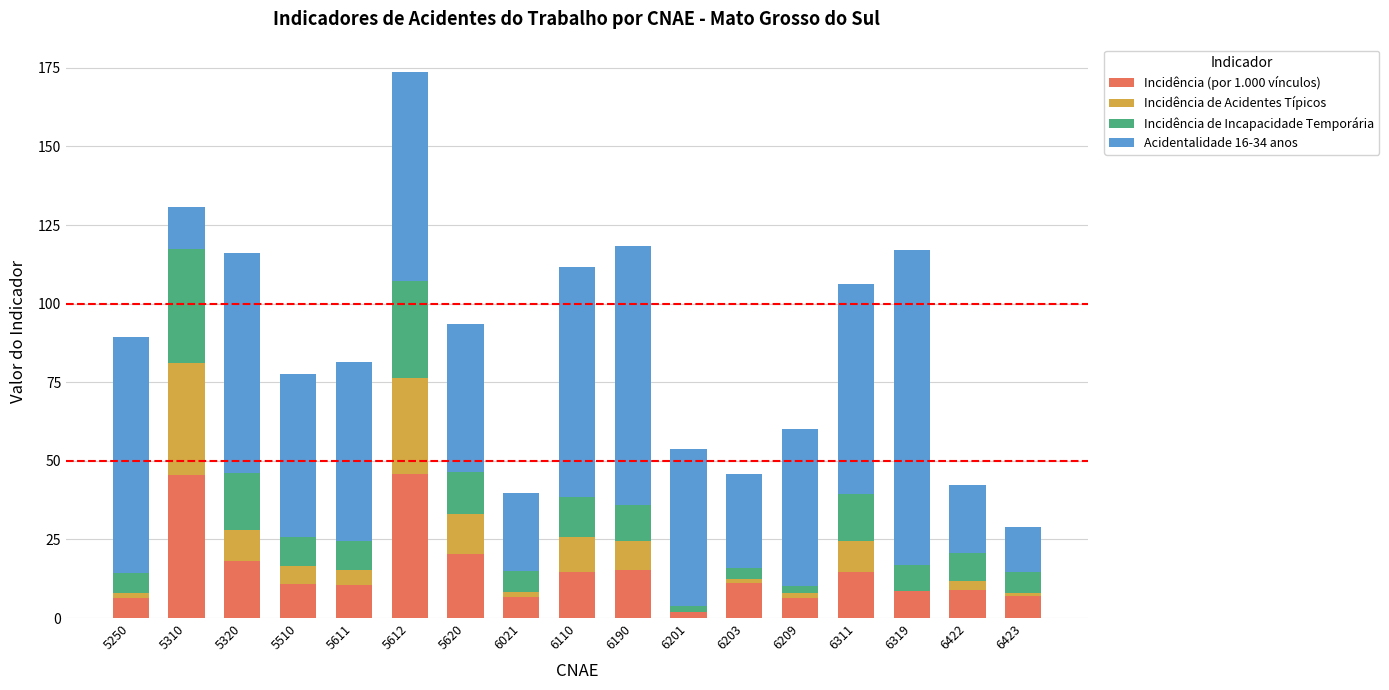

What is the sum of the Incidência (por 1.000 vínculos) values at 5510 and 5620?

31.1